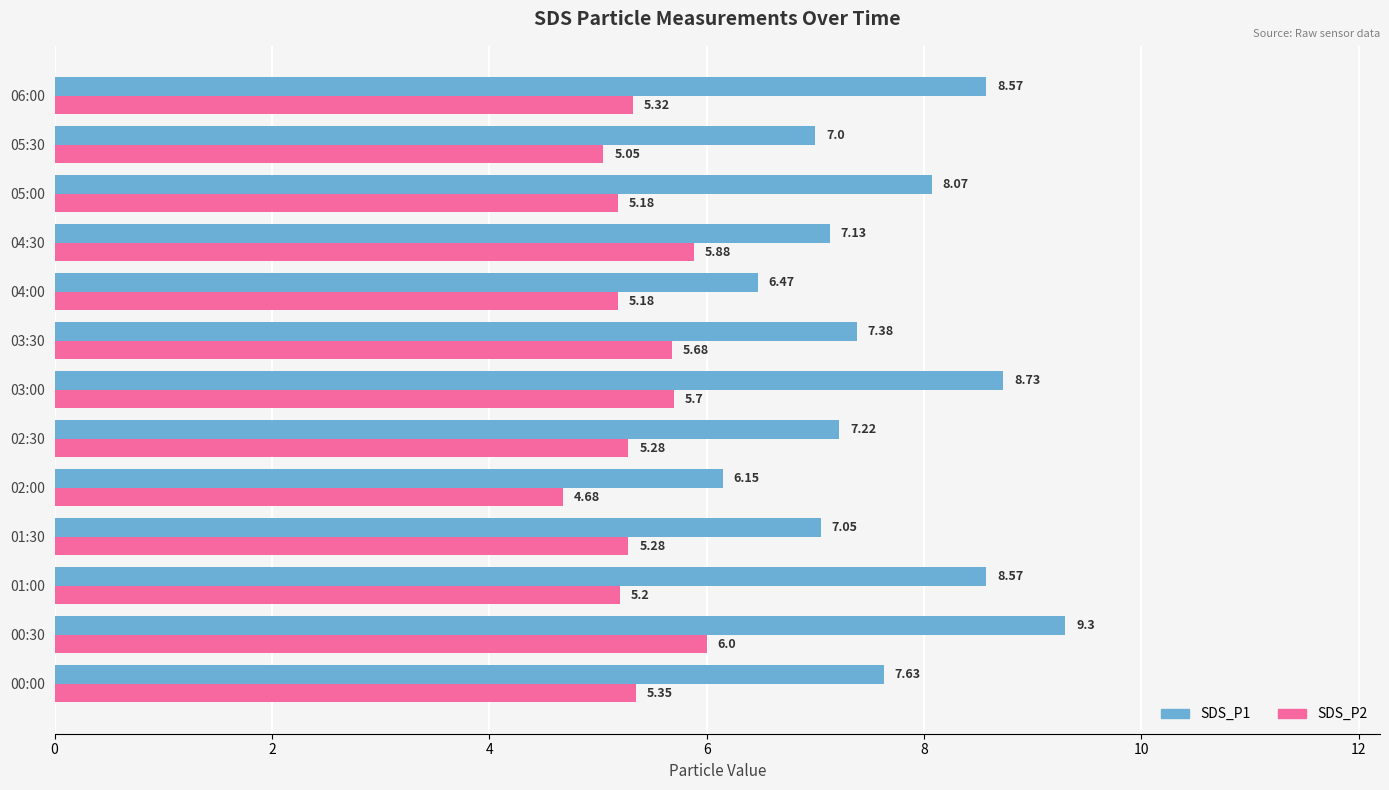

At which category is the sum across all series the highest?

00:30